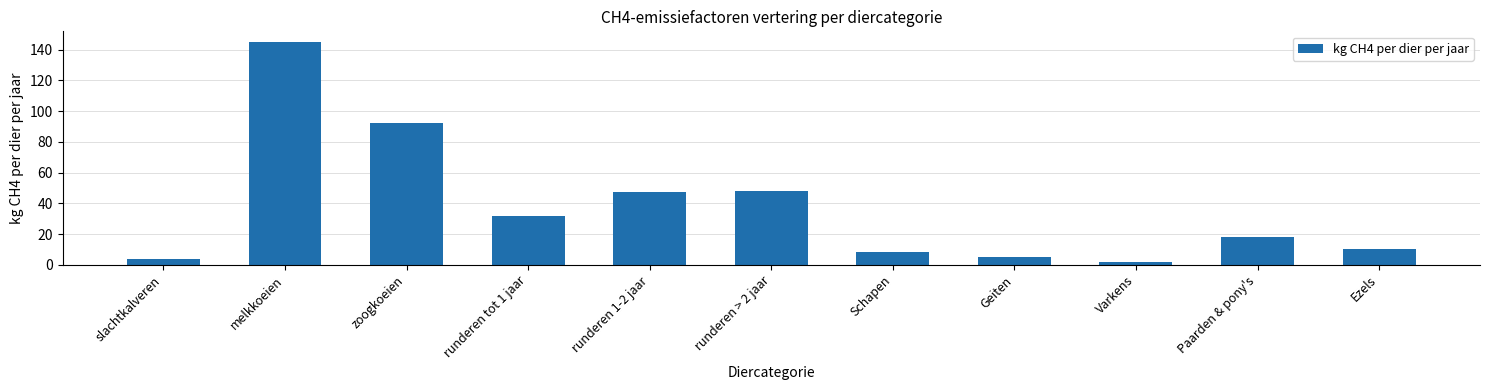

At which category does the chart reach its peak across all series?

melkkoeien